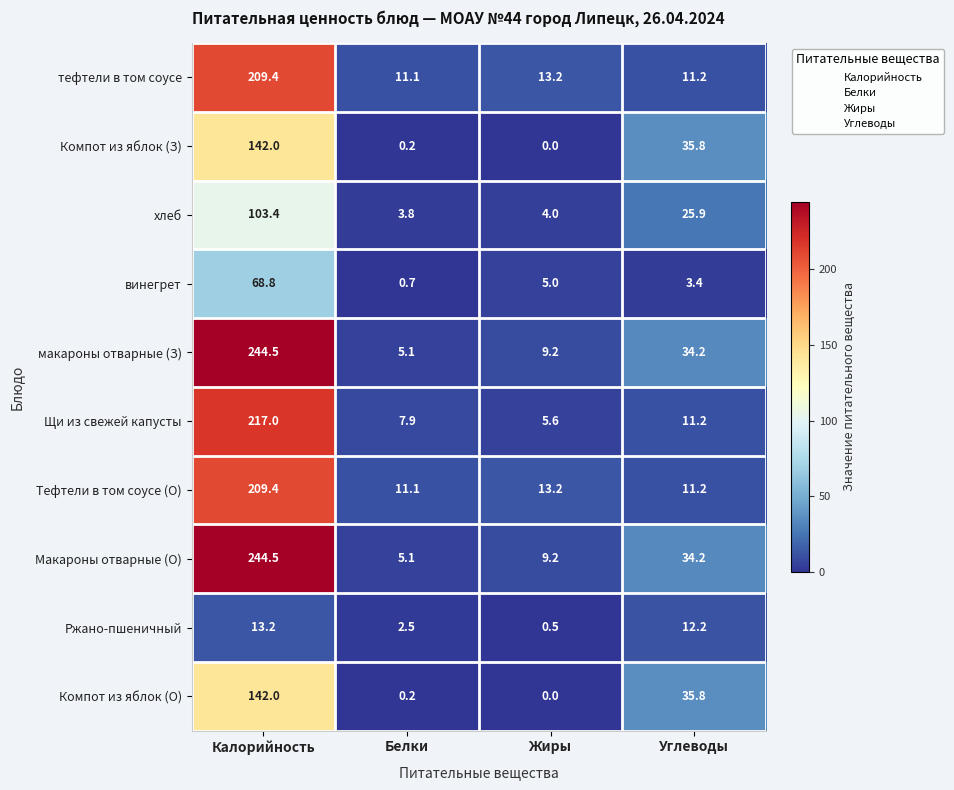

The value of Макароны отварные (О) at Углеводы is 21.0. True or false?

False